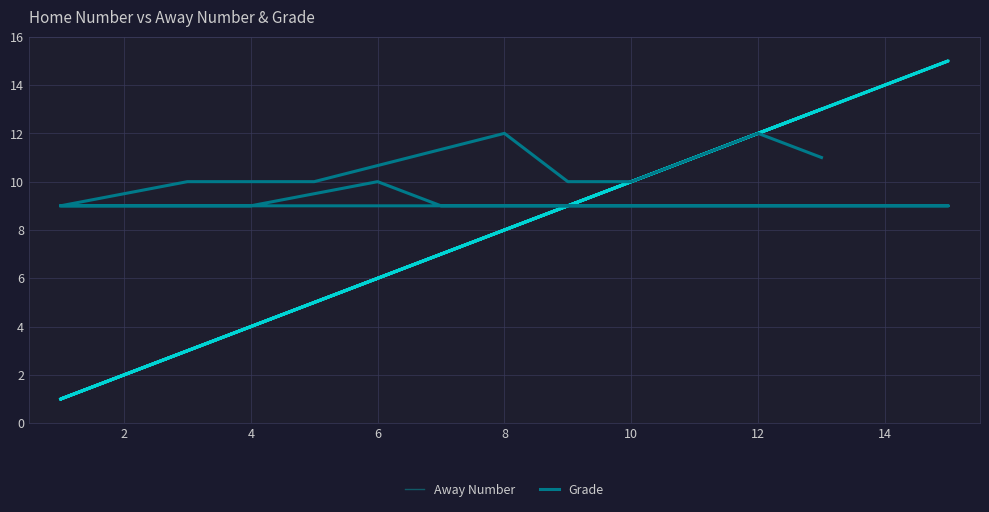

How many lines are shown in the chart?

2